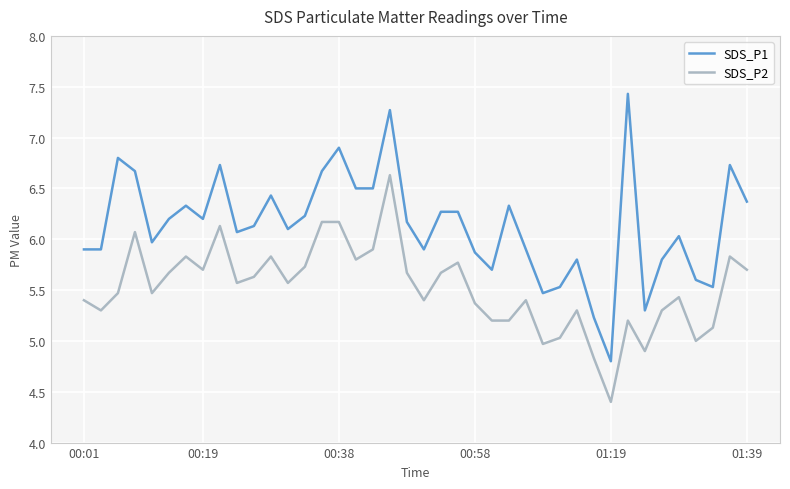

True or false: SDS_P2 and SDS_P1 cross at least once.

False